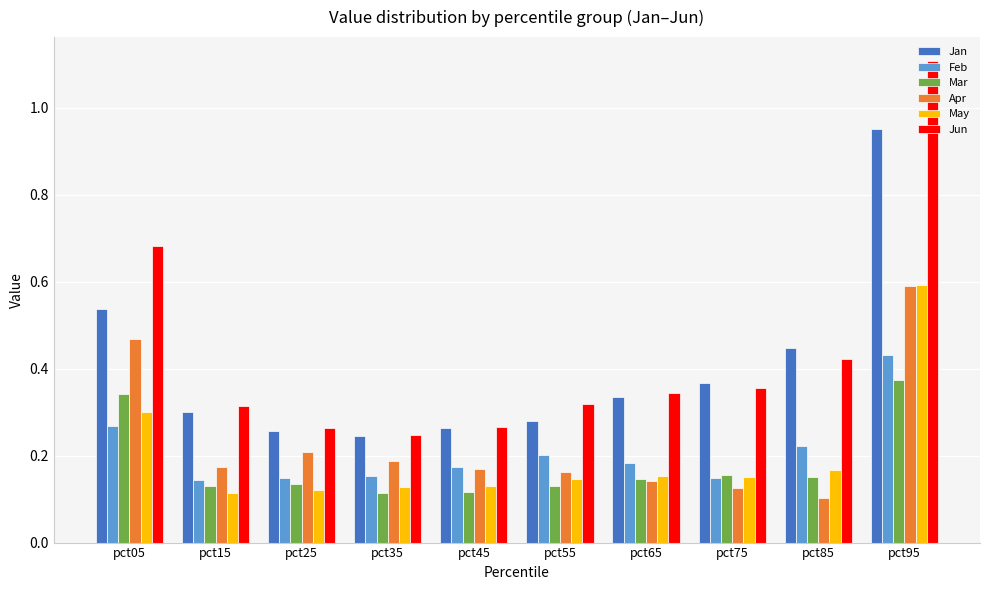

What is the total value across all series at pct95?

4.0